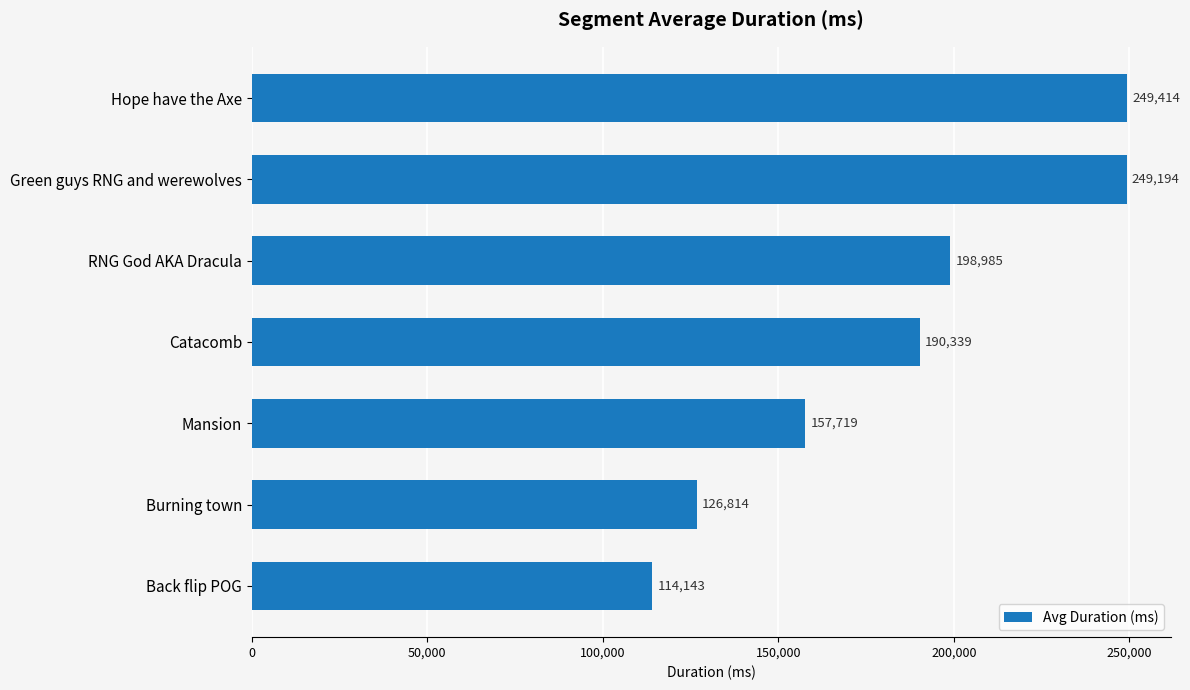

Reading bottom to top, extract all data points from this chart.

Back flip POG=114143	Burning town=126814	Mansion=157719	Catacomb=190339	RNG God AKA Dracula=198985	Green guys RNG and werewolves=249194	Hope have the Axe=249414